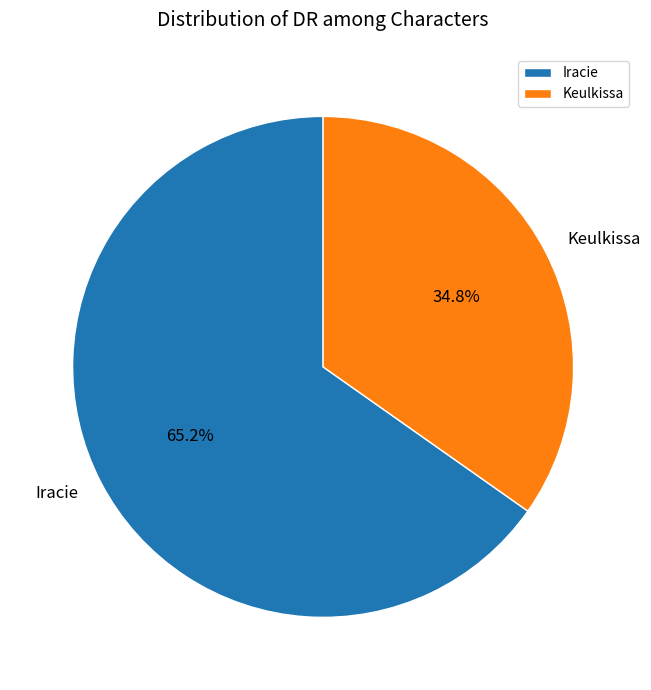

Which slice represents more than half of the pie?

Iracie